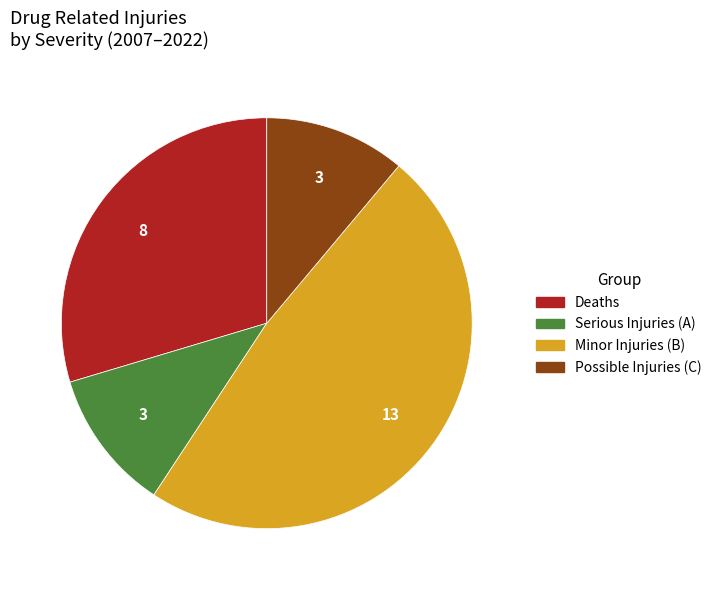

Is there any slice that represents more than half of the pie?

No